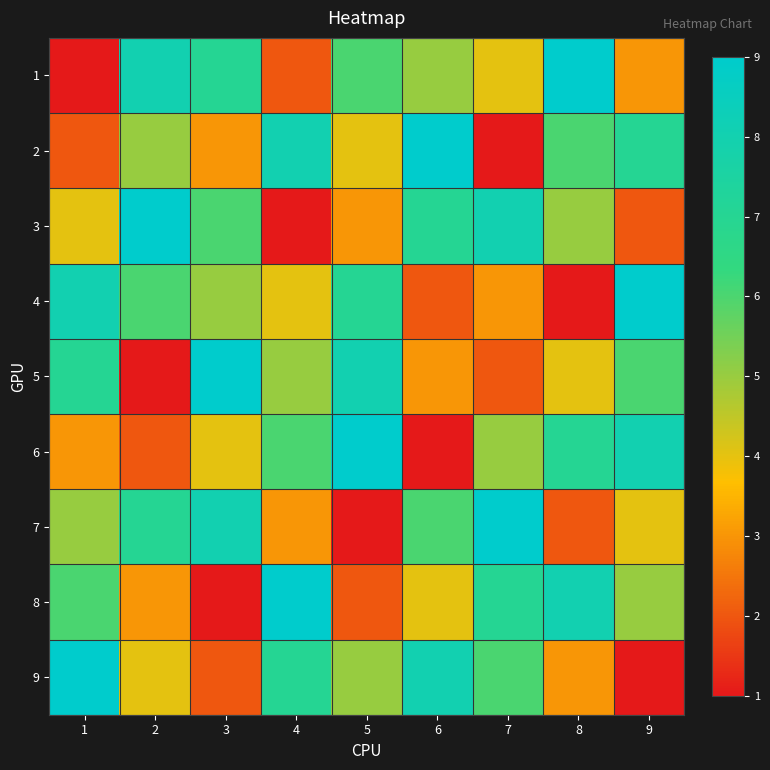

Reading right to left, transcribe all the data shown in this chart.

1: 9=3	8=9	7=4	6=5	5=6	4=2	3=7	2=8	1=1
2: 9=7	8=6	7=1	6=9	5=4	4=8	3=3	2=5	1=2
3: 9=2	8=5	7=8	6=7	5=3	4=1	3=6	2=9	1=4
4: 9=9	8=1	7=3	6=2	5=7	4=4	3=5	2=6	1=8
5: 9=6	8=4	7=2	6=3	5=8	4=5	3=9	2=1	1=7
6: 9=8	8=7	7=5	6=1	5=9	4=6	3=4	2=2	1=3
7: 9=4	8=2	7=9	6=6	5=1	4=3	3=8	2=7	1=5
8: 9=5	8=8	7=7	6=4	5=2	4=9	3=1	2=3	1=6
9: 9=1	8=3	7=6	6=8	5=5	4=7	3=2	2=4	1=9